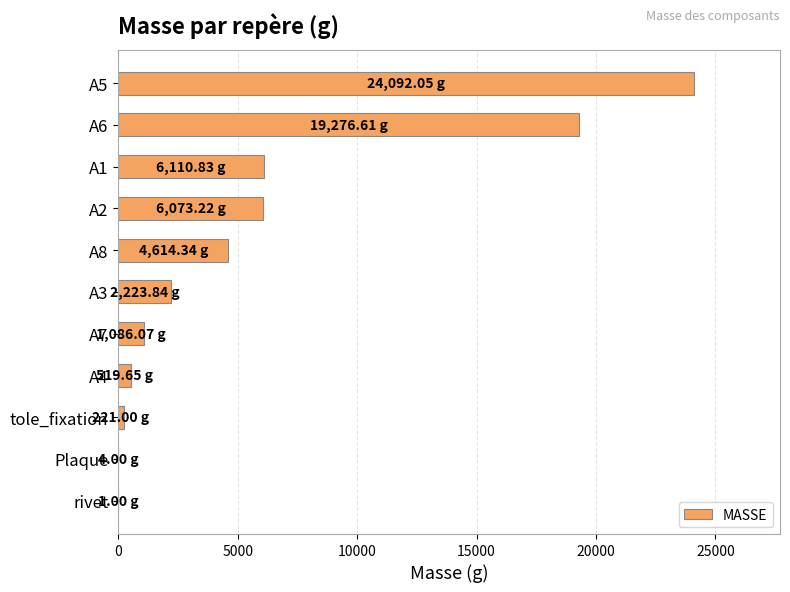

How many values exceed 2223?

6